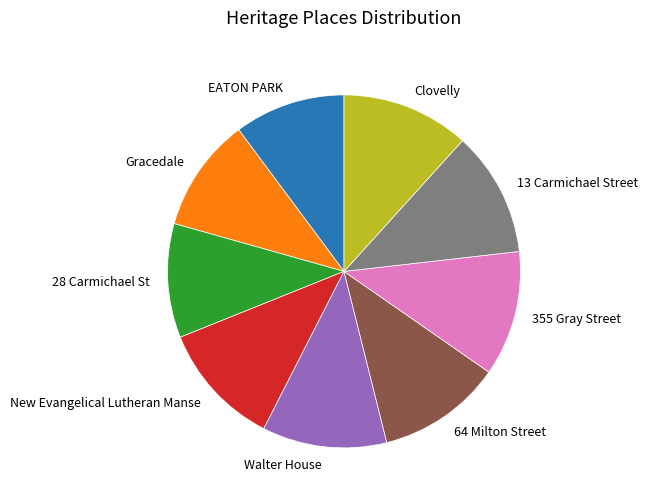

Is it true that EATON PARK is 3% of the pie?

False